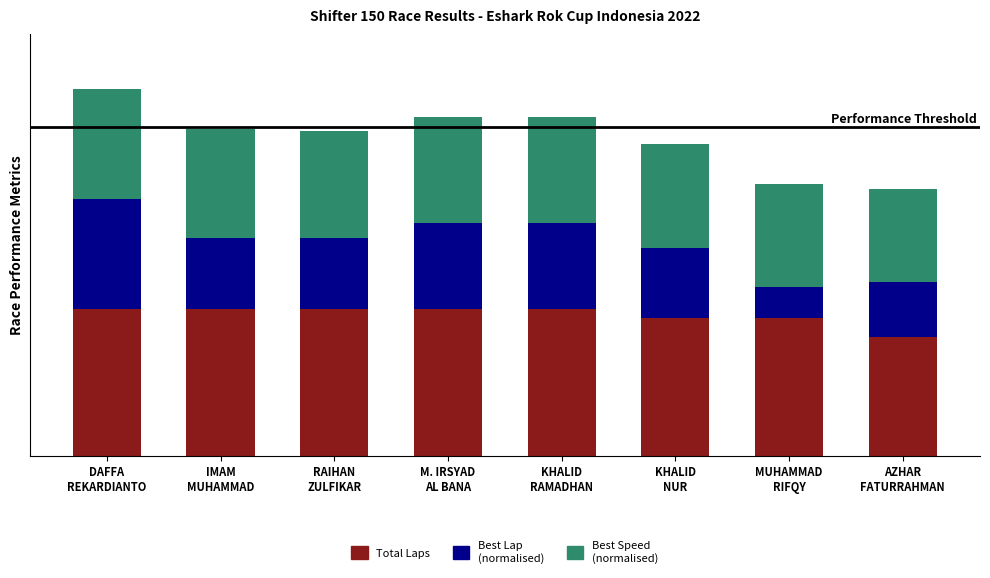

At how many categories does at least one series exceed 24?

8